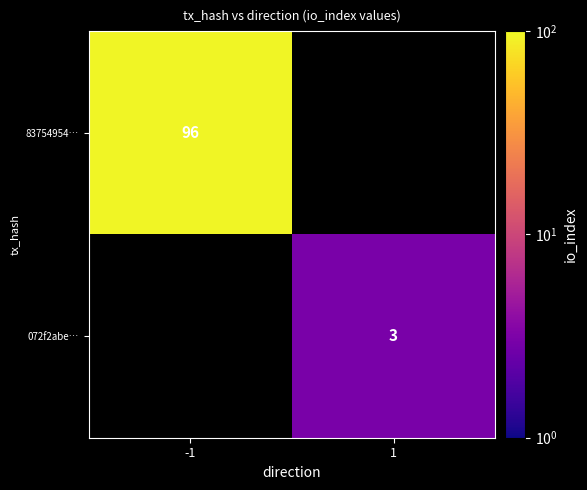

Is it true that 83754954… equals 151 at -1?

False